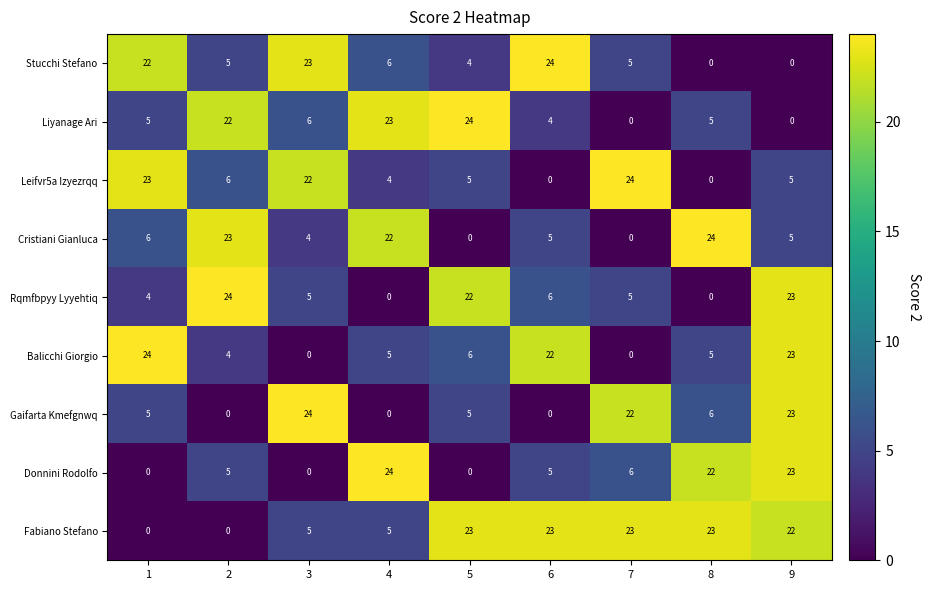

Which series has the largest total across all categories?

Fabiano Stefano